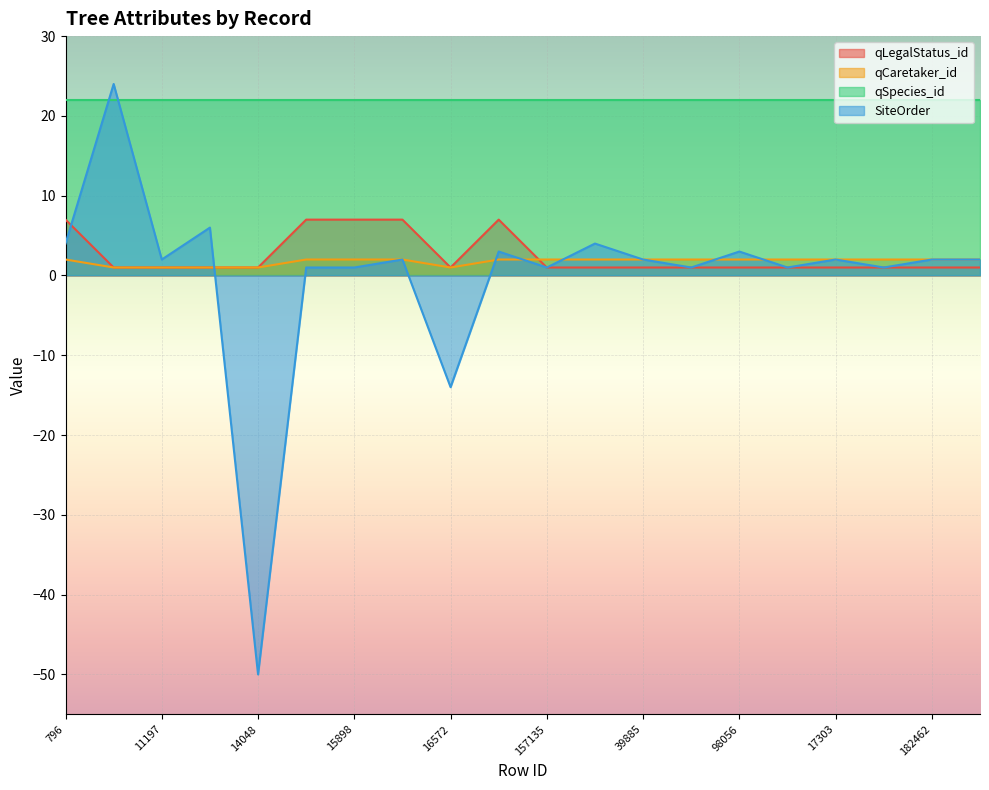

What is the label of the 7th point from the right?

54074